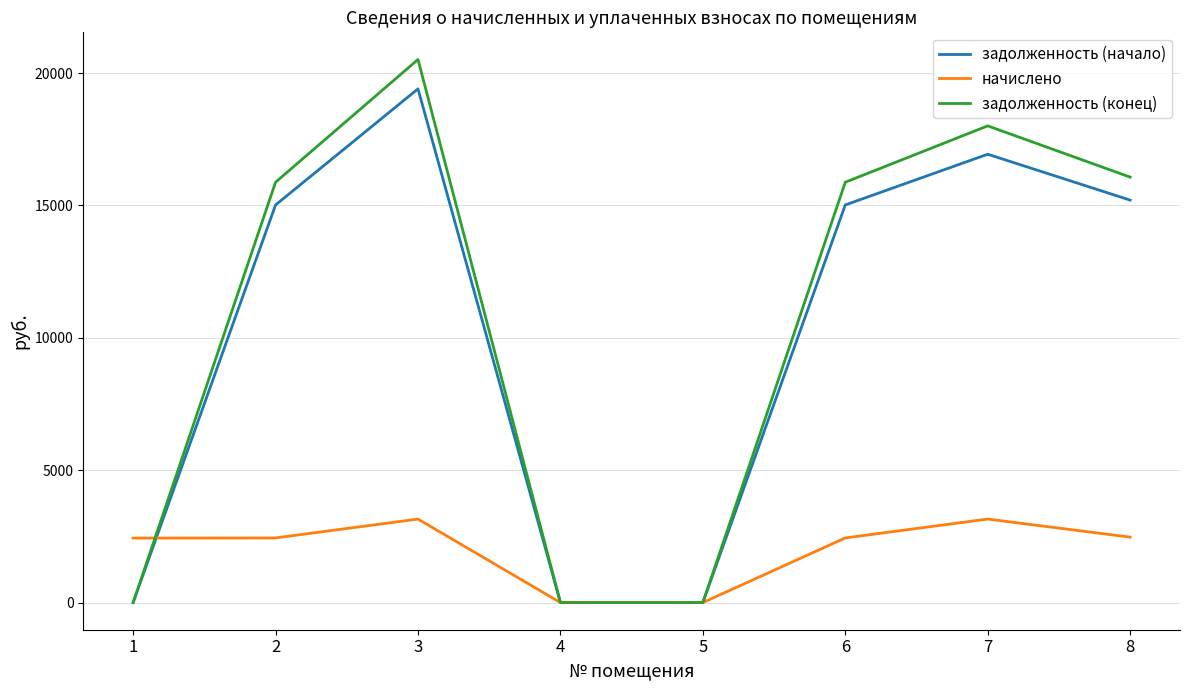

What is the highest value of the задолженность (начало) series?

19404.5